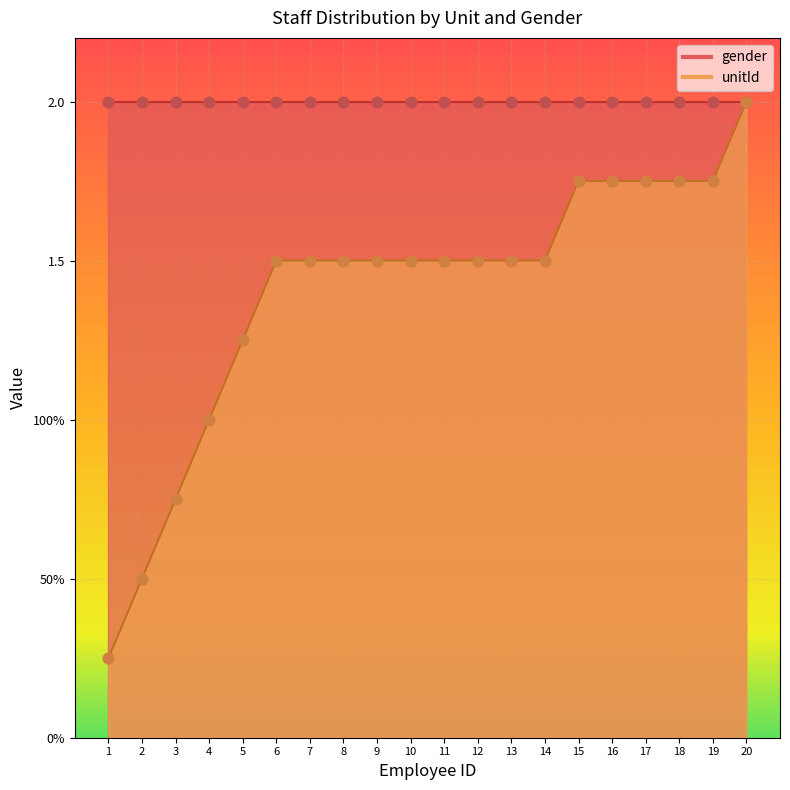

Approximately how many times larger is the value at 20 compared to 14?

1.3